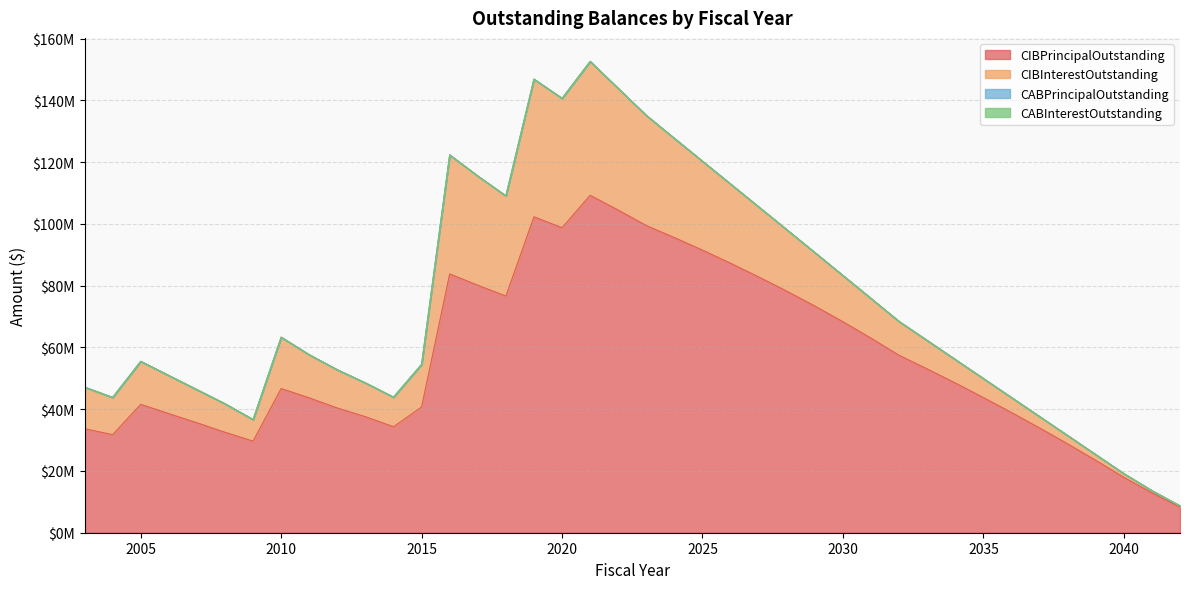

List the series in order of their peak value, highest first.

CIBPrincipalOutstanding, CIBInterestOutstanding, CABPrincipalOutstanding, CABInterestOutstanding